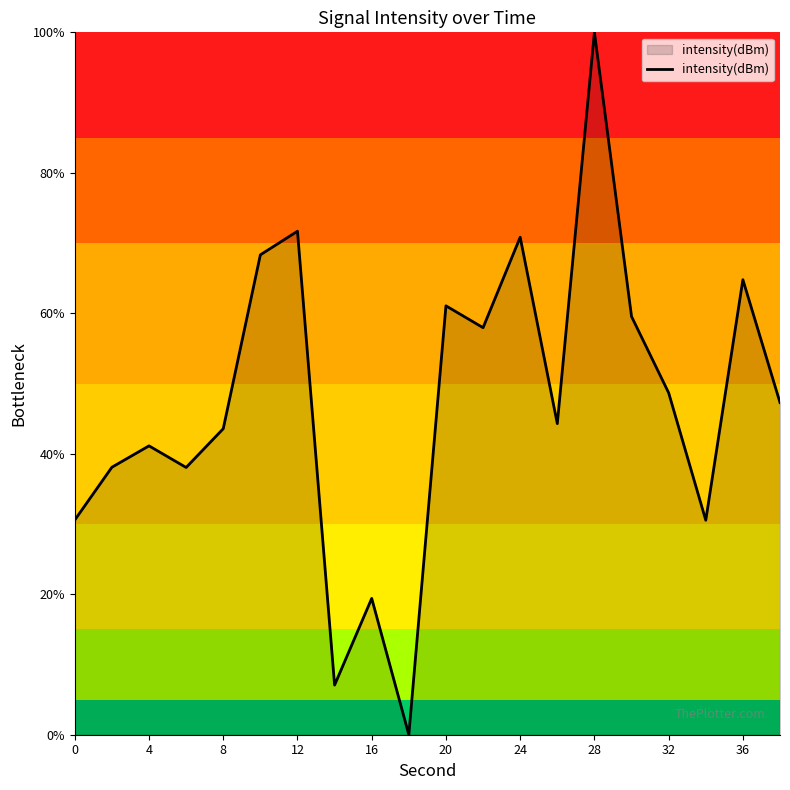

What is the difference between the maximum and minimum values?

100.0